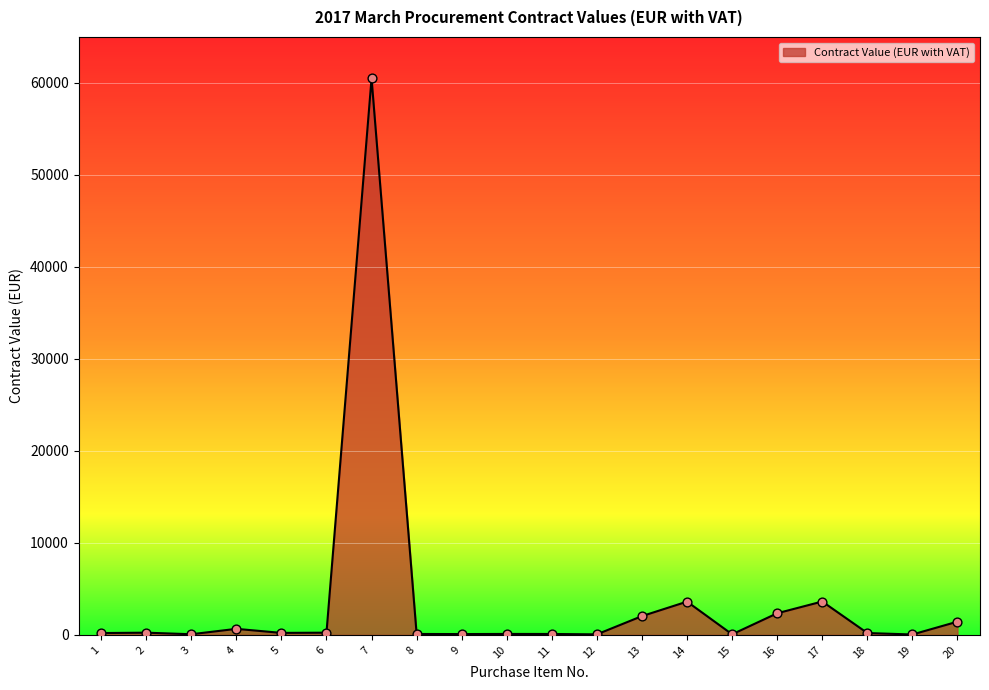

What is the change in value from 6 to 20?

+1198.0